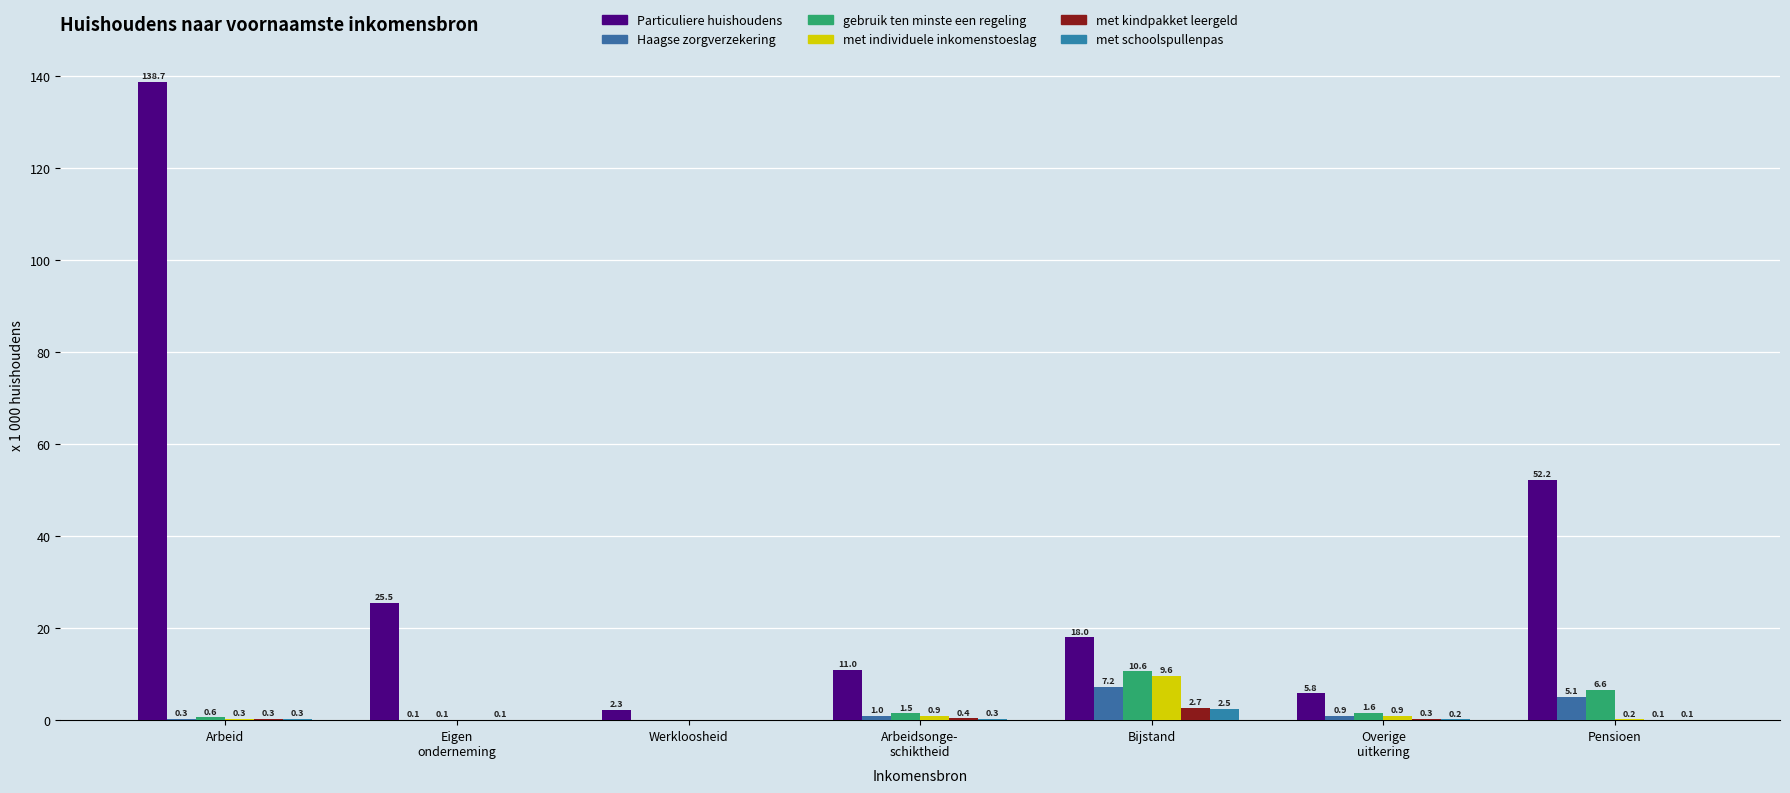

Which series changed the most between Werkloosheid and Pensioen?

Particuliere huishoudens